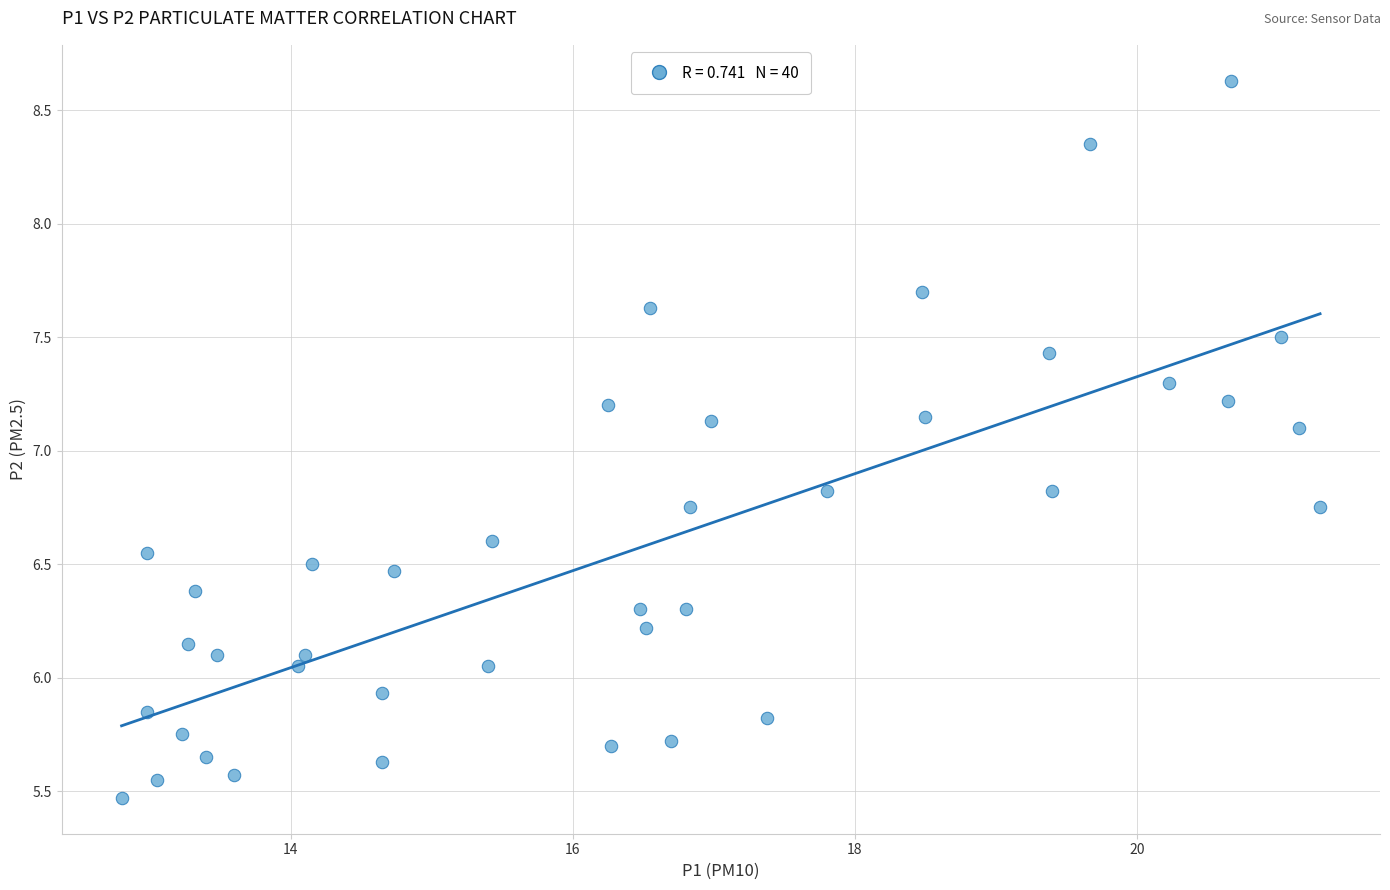

What is the range of X values (max minus min)?

8.5